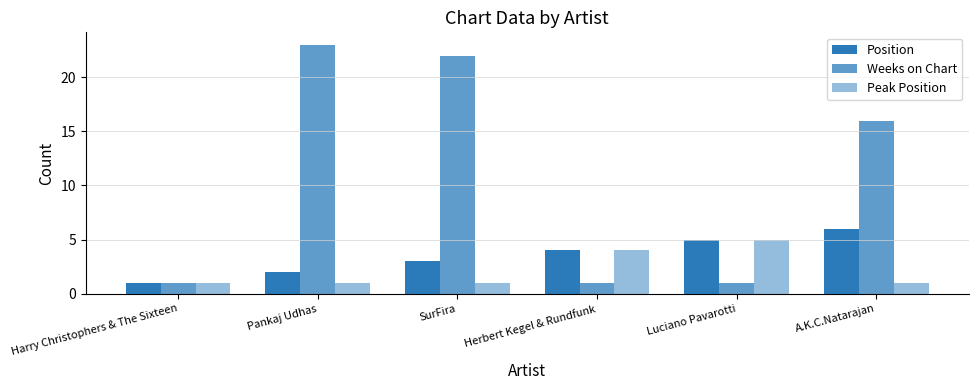

What is the difference between the maximum and minimum values in the Weeks on Chart series?

22